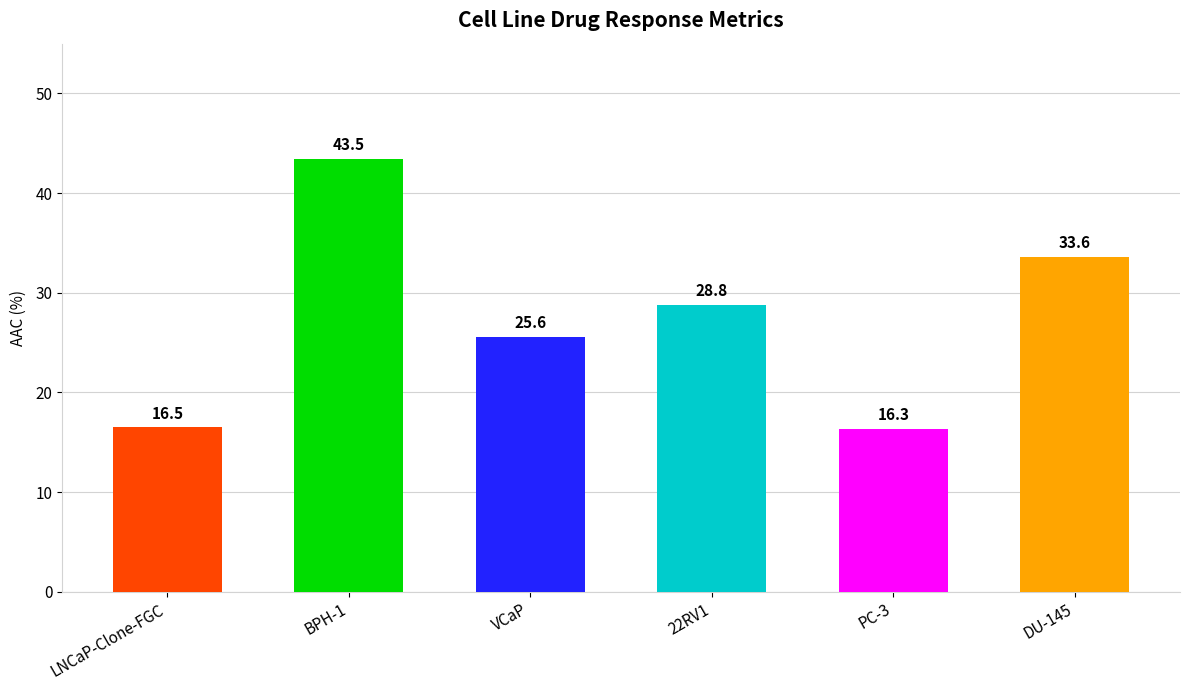

At which label does the data first exceed 28?

BPH-1